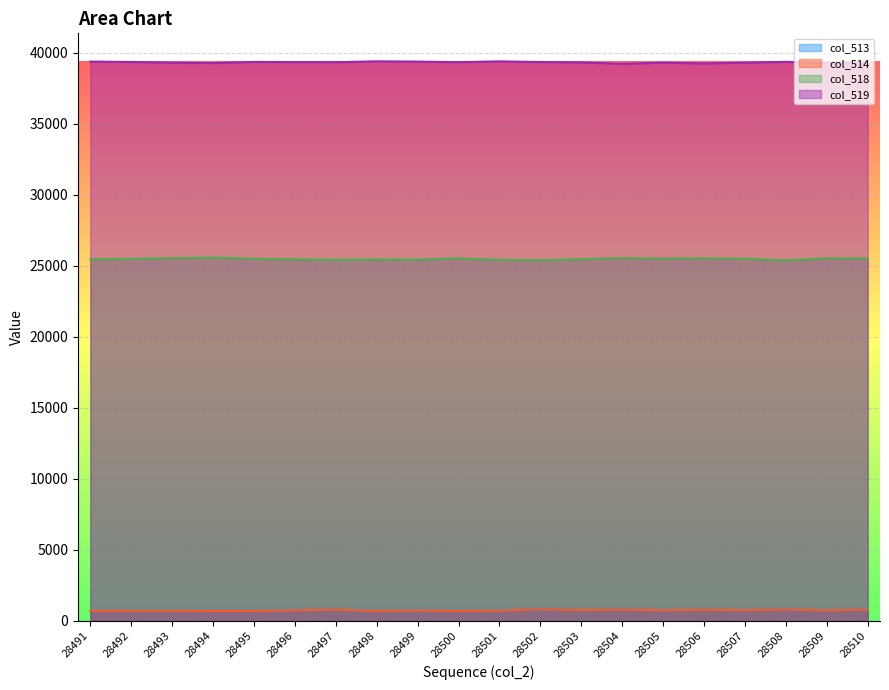

Reading right to left, list all the values displayed in this chart.

col_513: 28510=791	28509=745	28508=795	28507=754	28506=776	28505=749	28504=785	28503=758	28502=809	28501=724	28500=692	28499=730	28498=702	28497=785	28496=748	28495=695	28494=695	28493=710	28492=711	28491=705
col_514: 28510=791	28509=744	28508=795	28507=753	28506=776	28505=749	28504=784	28503=758	28502=809	28501=724	28500=692	28499=730	28498=702	28497=785	28496=746	28495=694	28494=695	28493=710	28492=710	28491=705
col_518: 28510=25502	28509=25521	28508=25384	28507=25490	28506=25522	28505=25493	28504=25538	28503=25464	28502=25386	28501=25423	28500=25514	28499=25434	28498=25442	28497=25422	28496=25452	28495=25491	28494=25573	28493=25534	28492=25481	28491=25455
col_519: 28510=39242	28509=39269	28508=39356	28507=39291	28506=39237	28505=39293	28504=39212	28503=39313	28502=39340	28501=39388	28500=39329	28499=39371	28498=39391	28497=39328	28496=39335	28495=39349	28494=39267	28493=39291	28492=39343	28491=39375